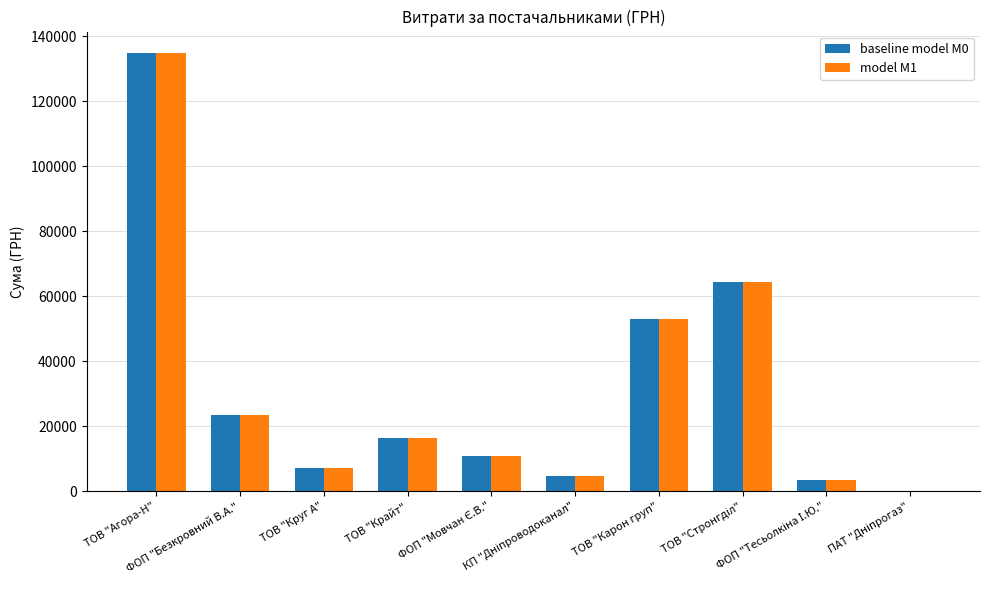

True or false: model M1 has a value of 3888.1 at ТОВ "Крайт".

False